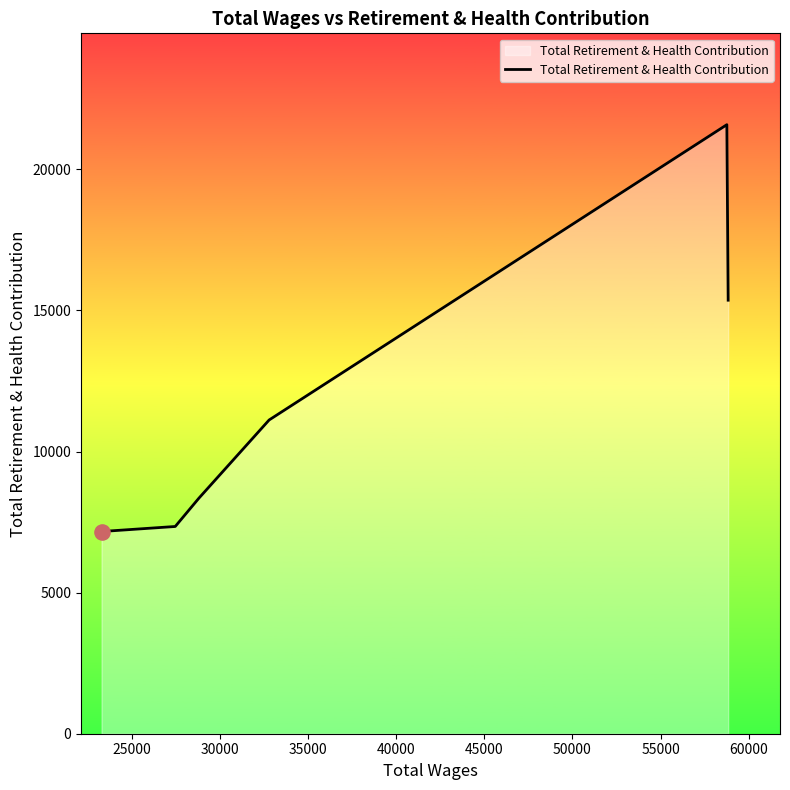

True or false: there are more than 1 points higher than both neighbors.

False